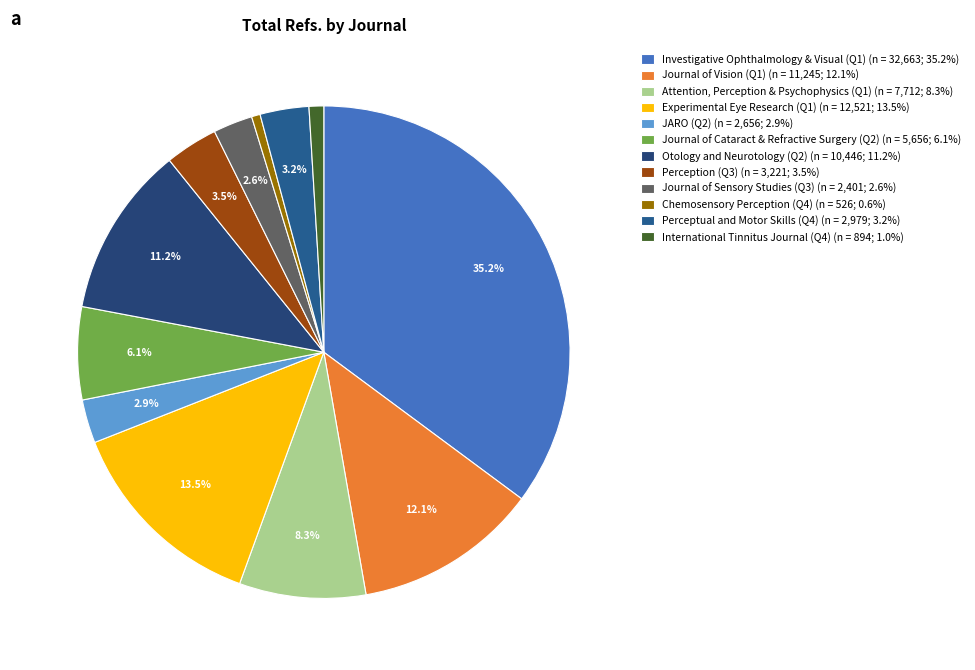

What is the largest slice in the pie chart?

Investigative Ophthalmology & Visual (Q1)